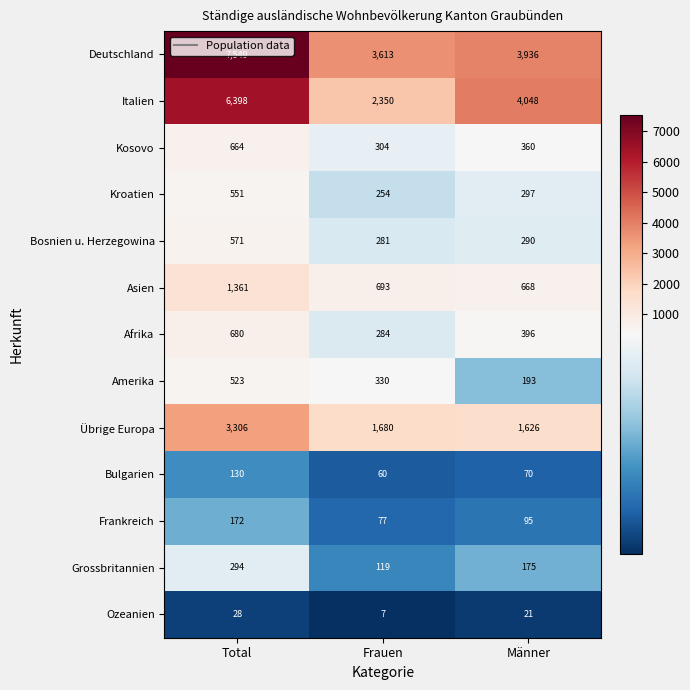

Rank the categories by Asien value from highest to lowest.

Total, Frauen, Männer